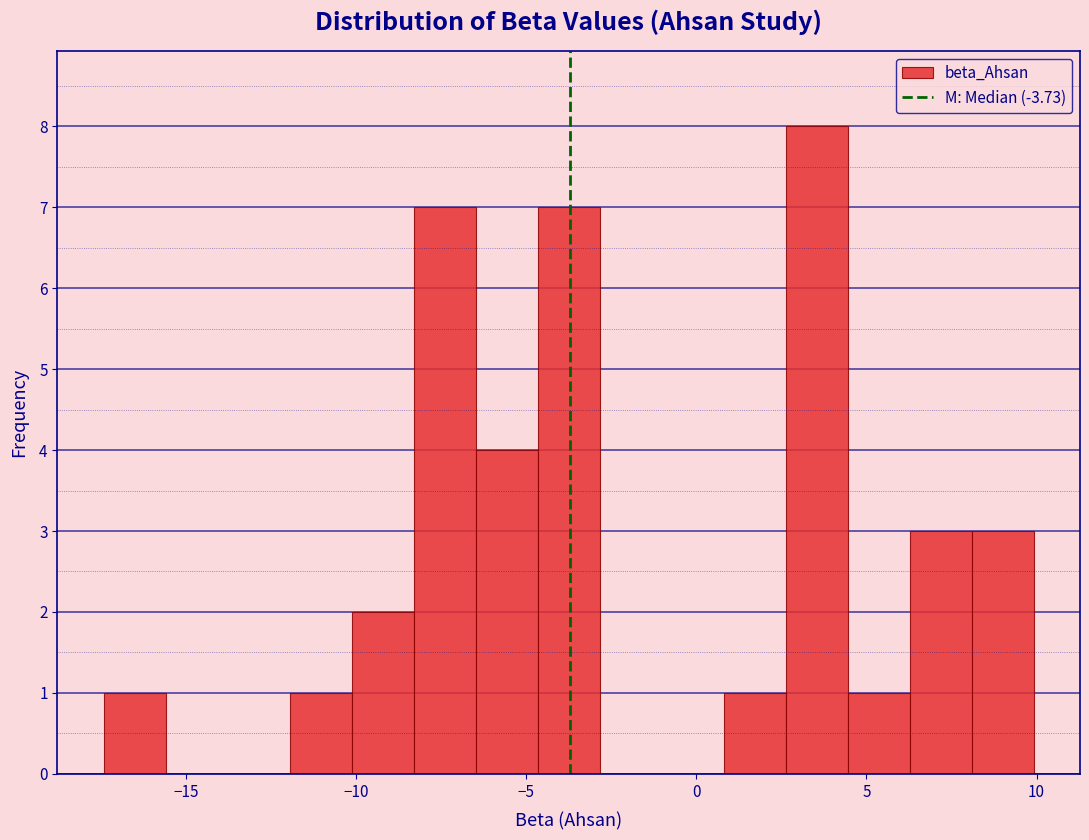

Around what value on the x-axis is the tallest bar? Give the approximate position of its centre, as read against the axis.

3.5